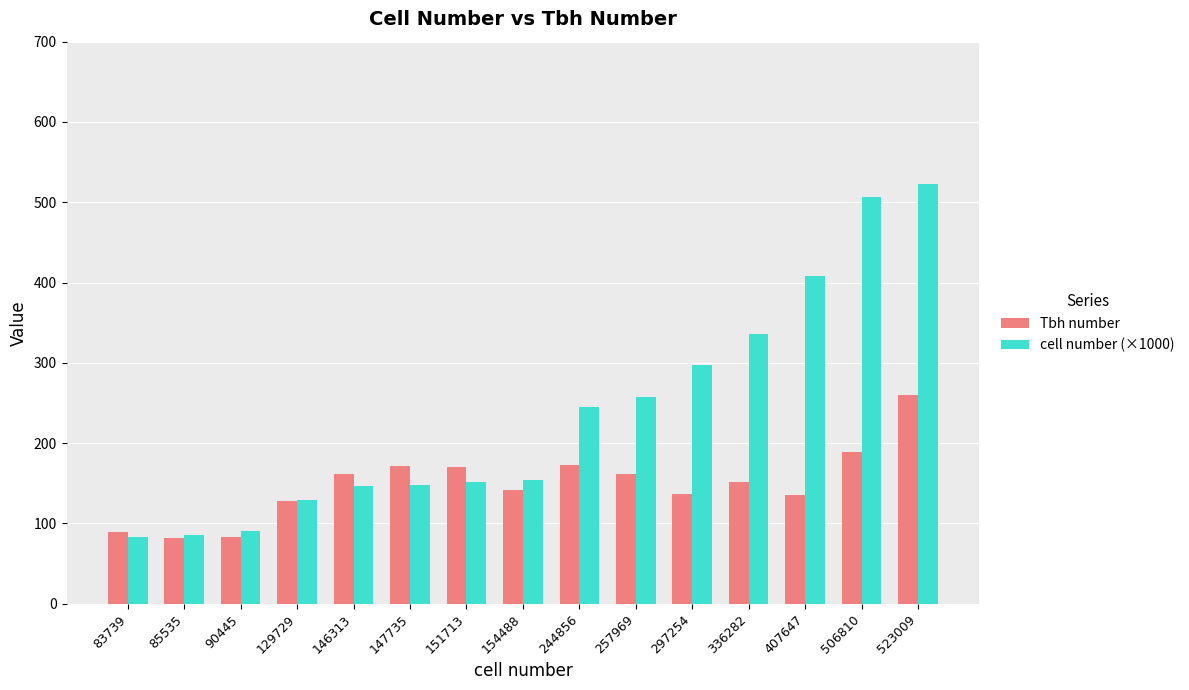

True or false: cell number (×1000) has a value of 221.3 at 506810.

False